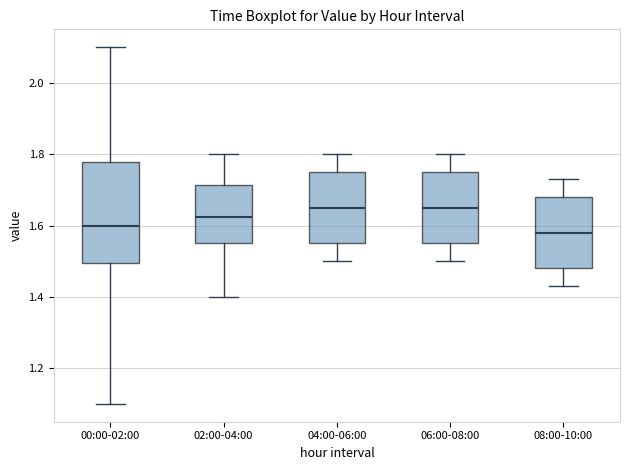

Reading left to right, read every box against the y-axis: the position of its median line, the range the box covers, and the ends of its whiskers. The values are not printed on the chart, so give them approximately, as read against the axis.

00:00-02:00: median 1.60, box 1.50 to 1.78, whiskers 1.10 to 2.10
02:00-04:00: median 1.62, box 1.56 to 1.72, whiskers 1.40 to 1.80
04:00-06:00: median 1.66, box 1.56 to 1.76, whiskers 1.50 to 1.80
06:00-08:00: median 1.66, box 1.56 to 1.76, whiskers 1.50 to 1.80
08:00-10:00: median 1.58, box 1.48 to 1.68, whiskers 1.44 to 1.74